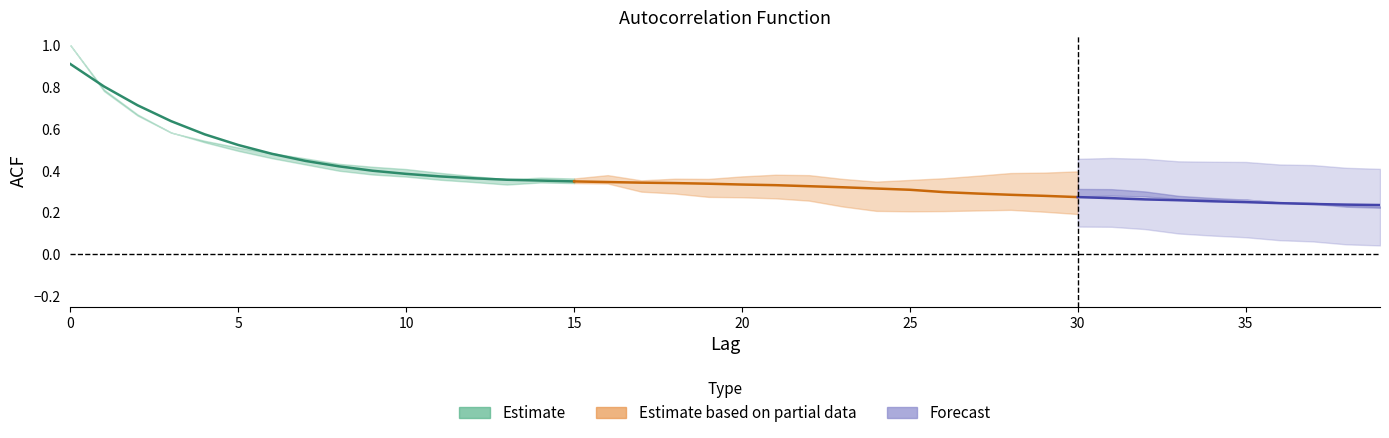

How many series are shown in this chart?

3